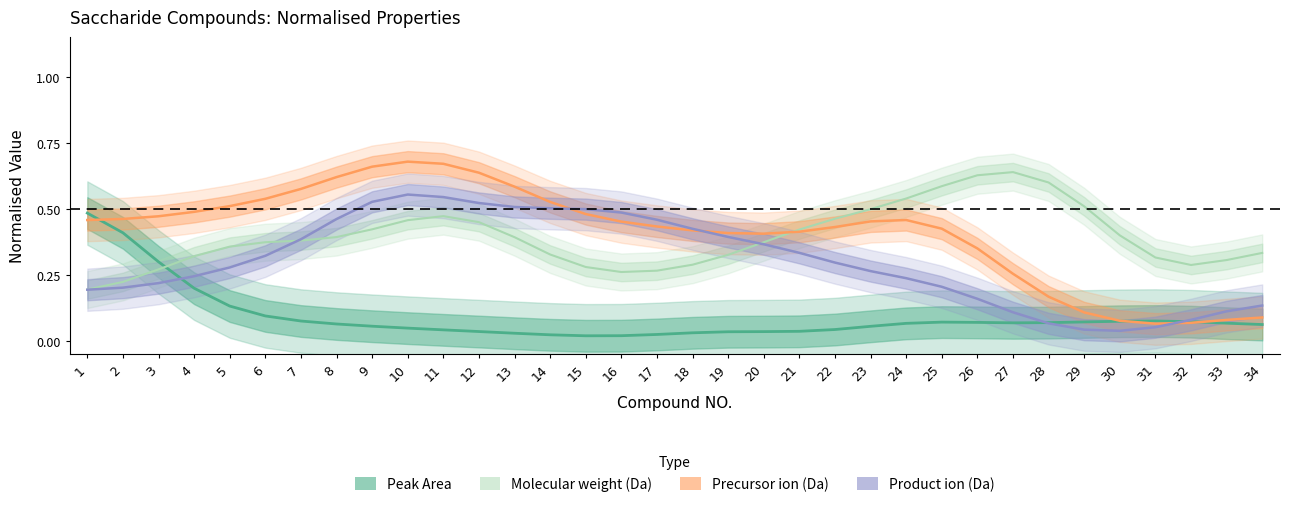

How many interior local peaks does the Peak Area series have?

2